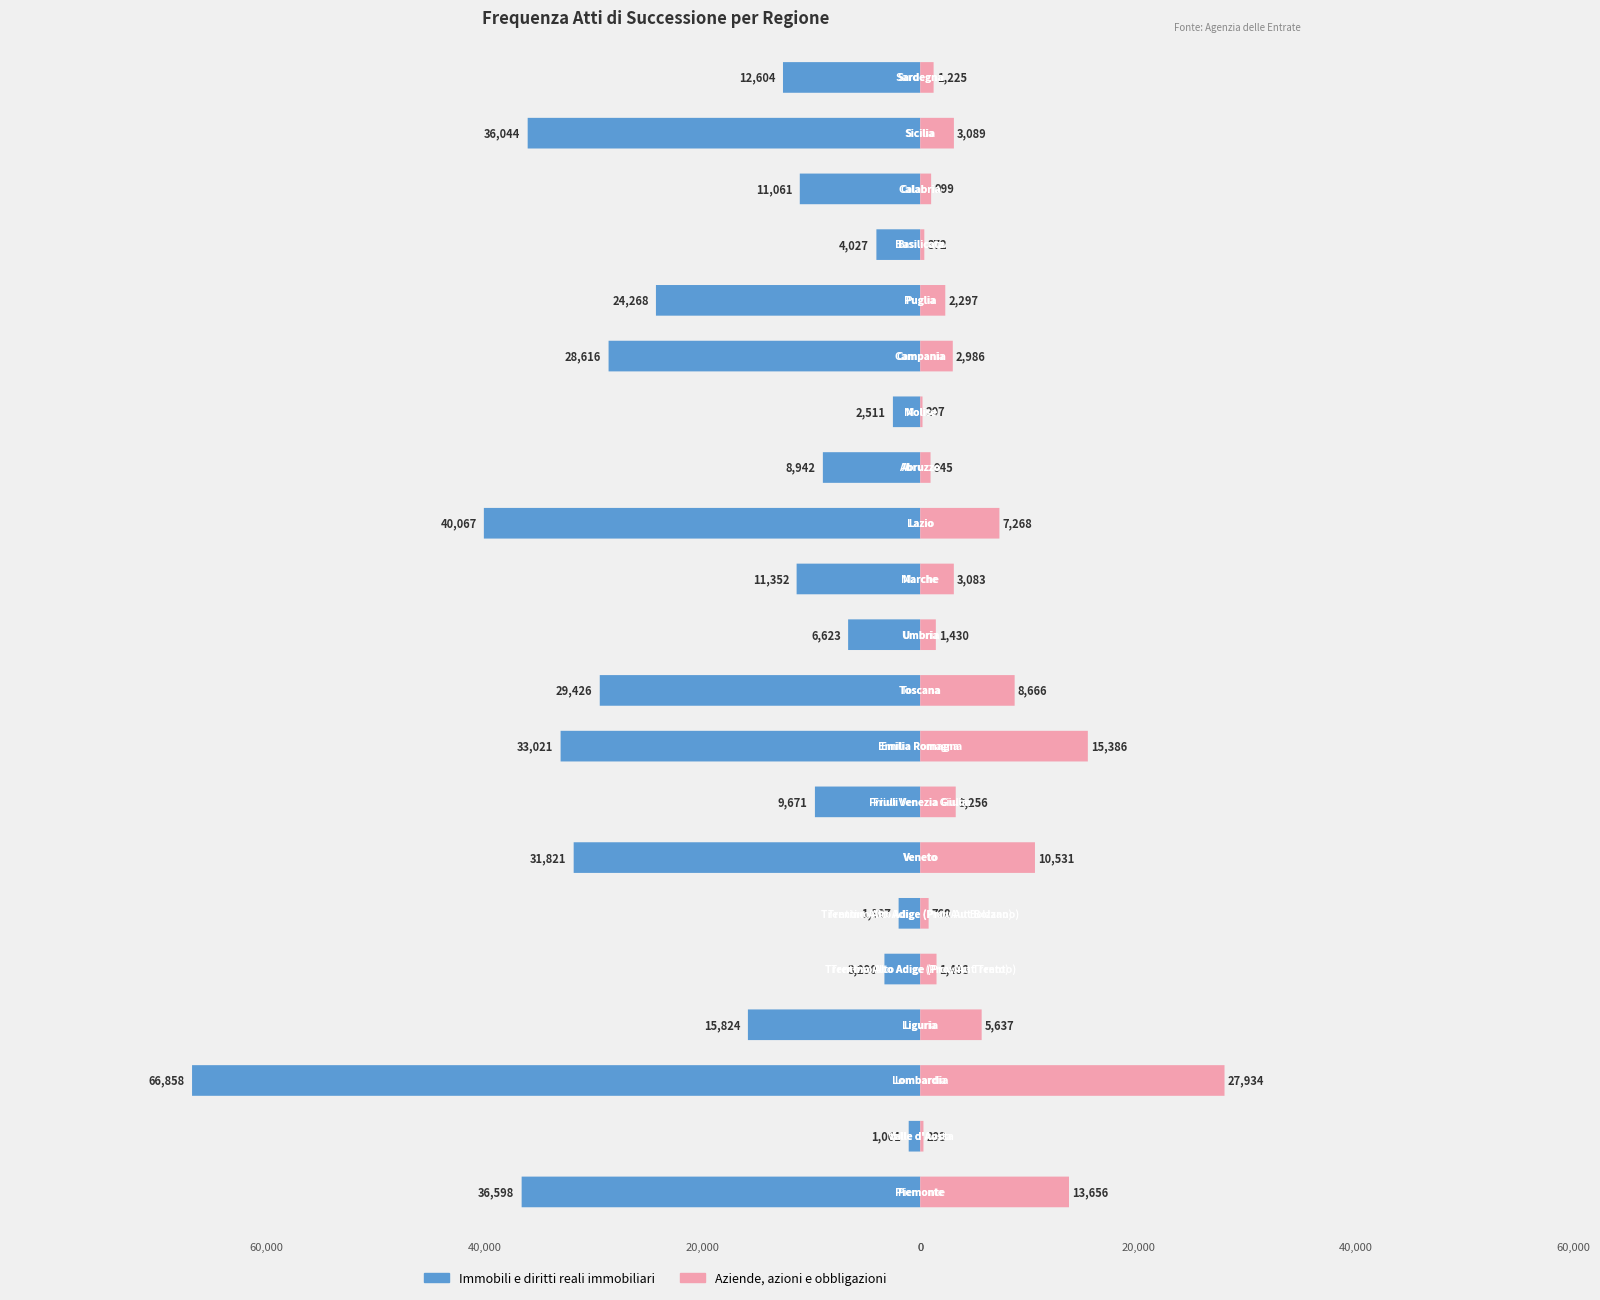

The value of Aziende, azioni e obbligazioni at Toscana is 1814. True or false?

False